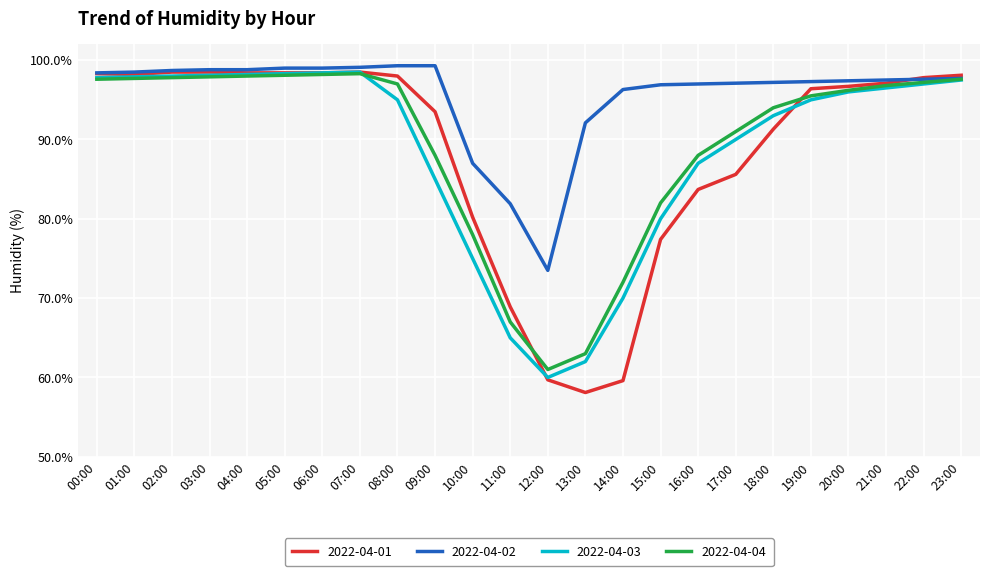

Which series has the largest total across all categories?

2022-04-02